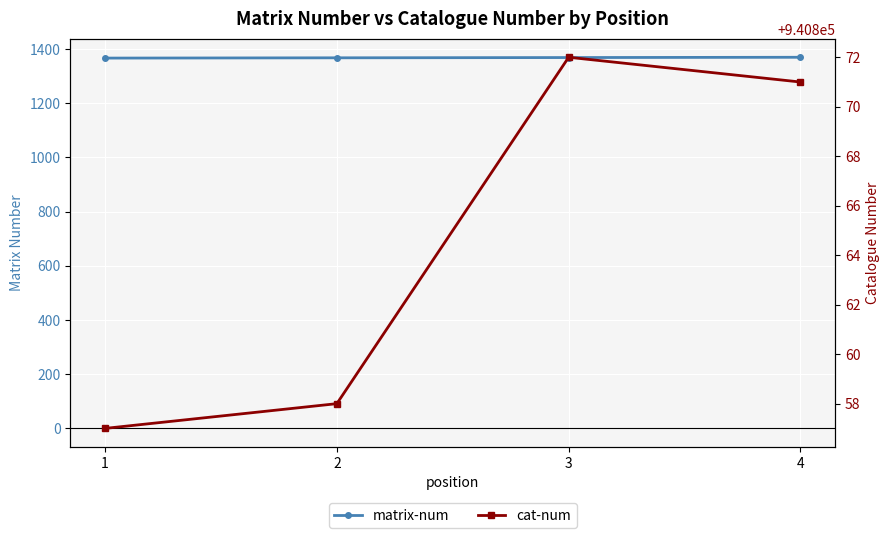

What value does the cat-num series have at 1, to the nearest 5?

940855